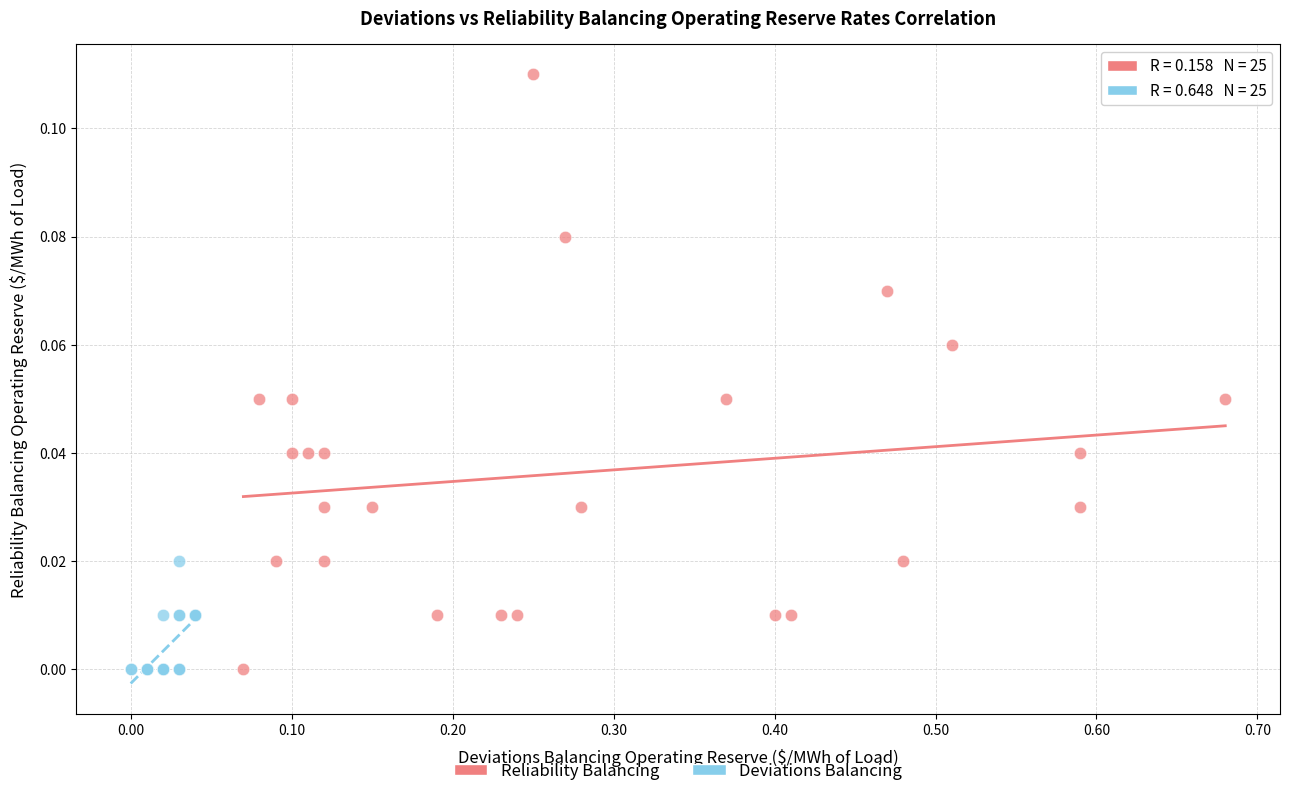

Which series has the widest spread of Y values?

Reliability Balancing